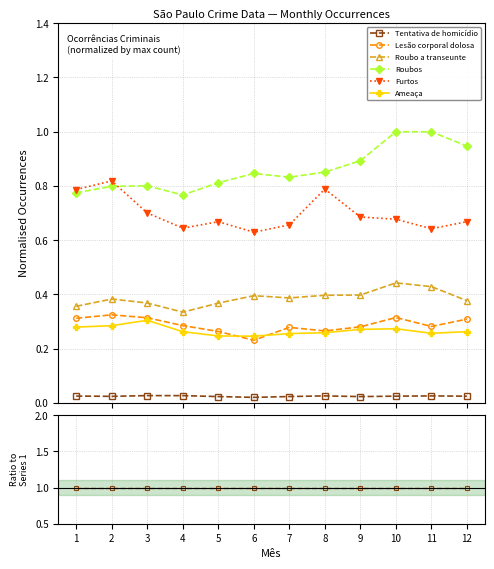

Is it true that Roubos equals 59.8 at 12?

False